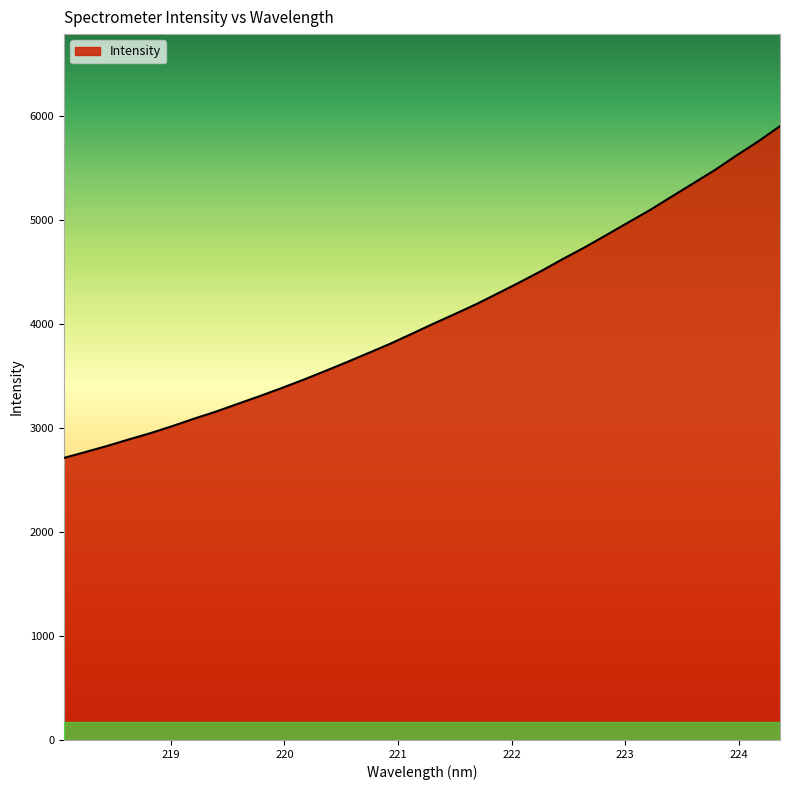

True or false: the data shows 3020.0 at 219.0156.

True